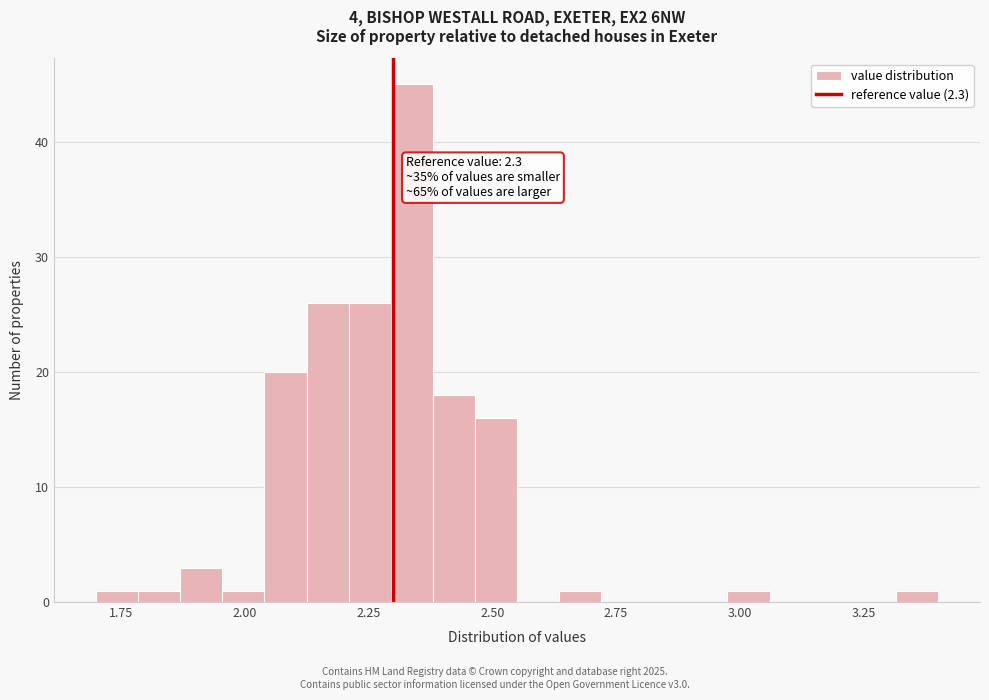

Around what value on the x-axis is the tallest bar? Give the approximate position of its centre, as read against the axis.

2.35